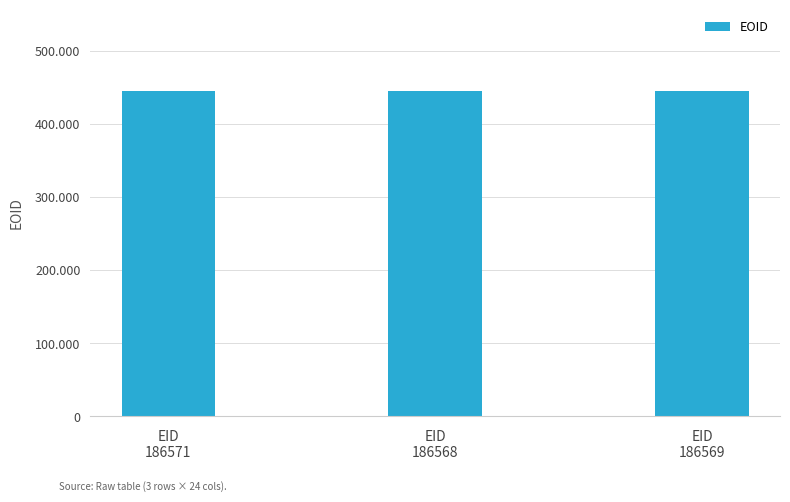

What is the change in value from EID
186571 to EID
186569?

-4